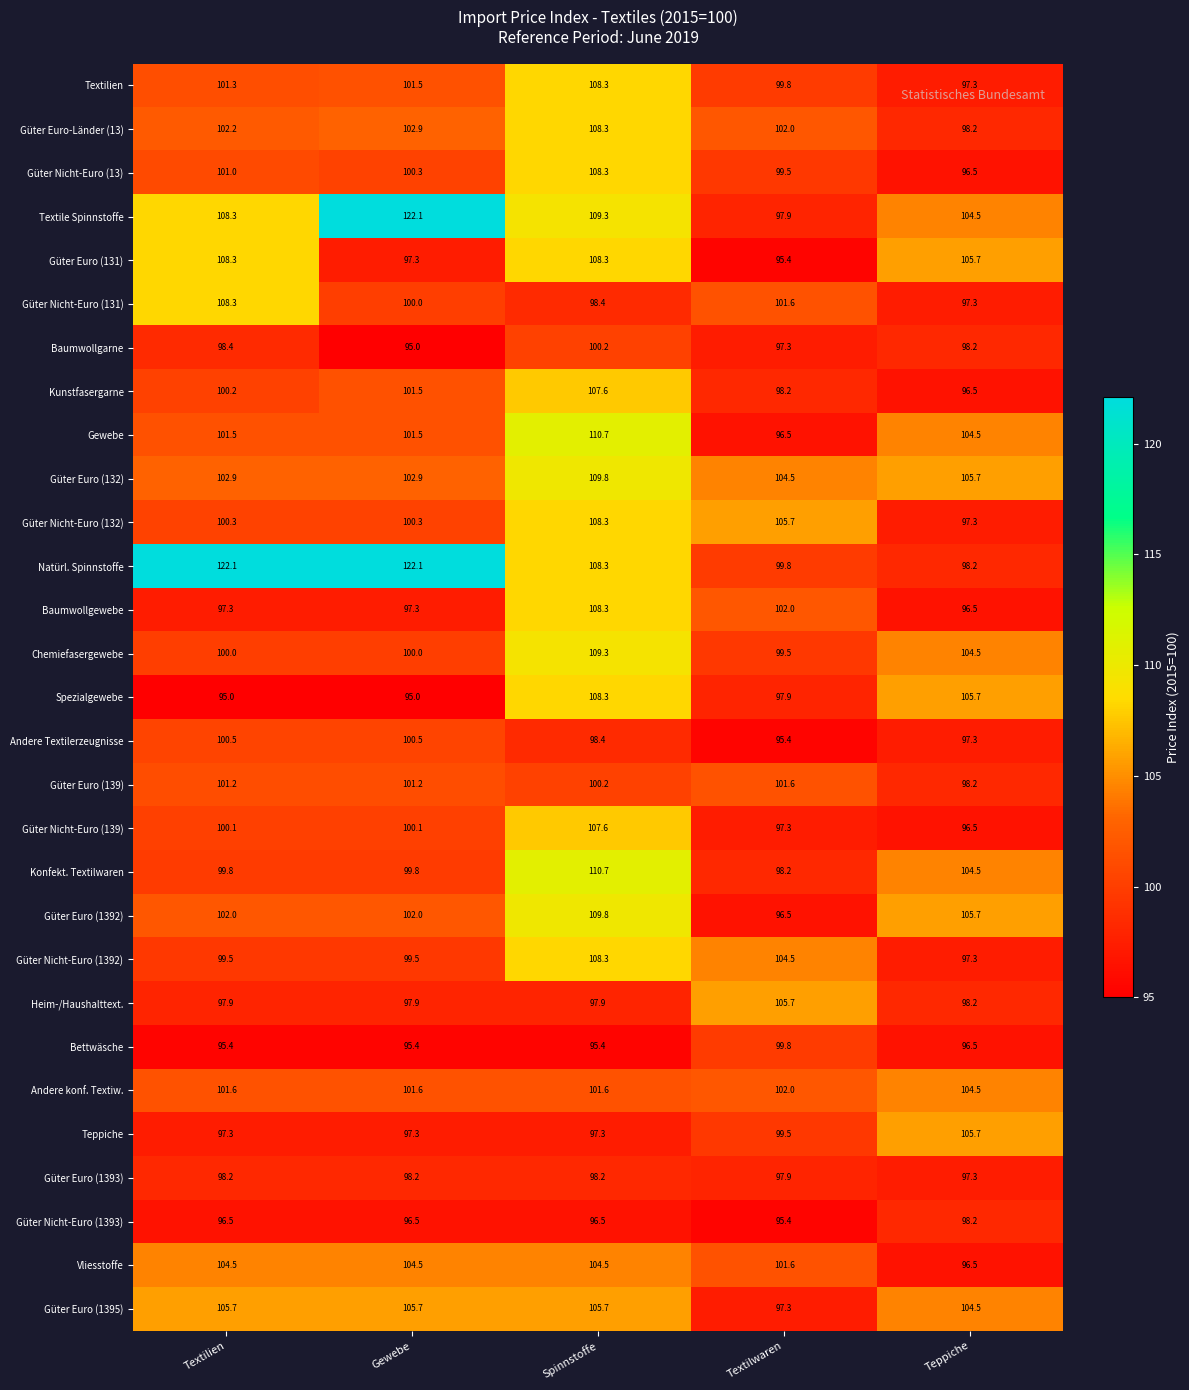

What value does the Textilien series have at Spinnstoffe?

108.3